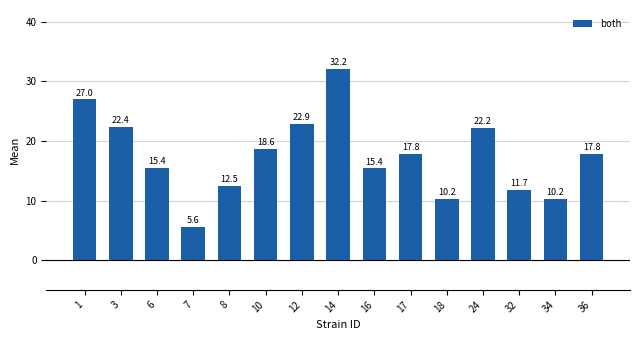

What is the average value?

17.5